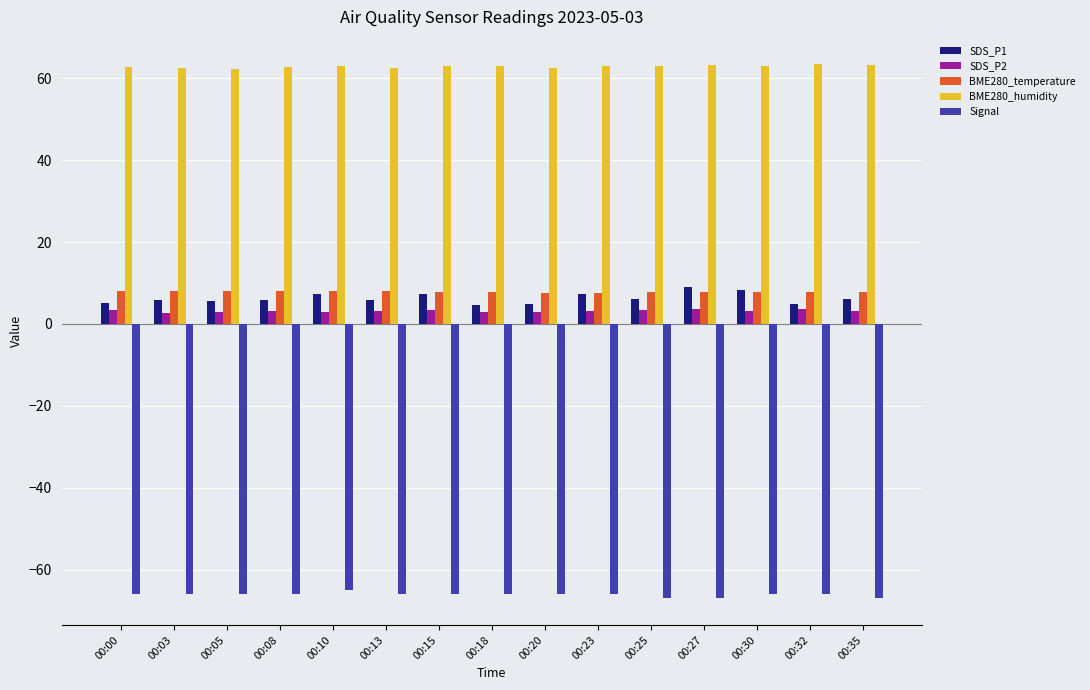

What is the difference between the SDS_P2 values at 00:05 and 00:25?

0.3